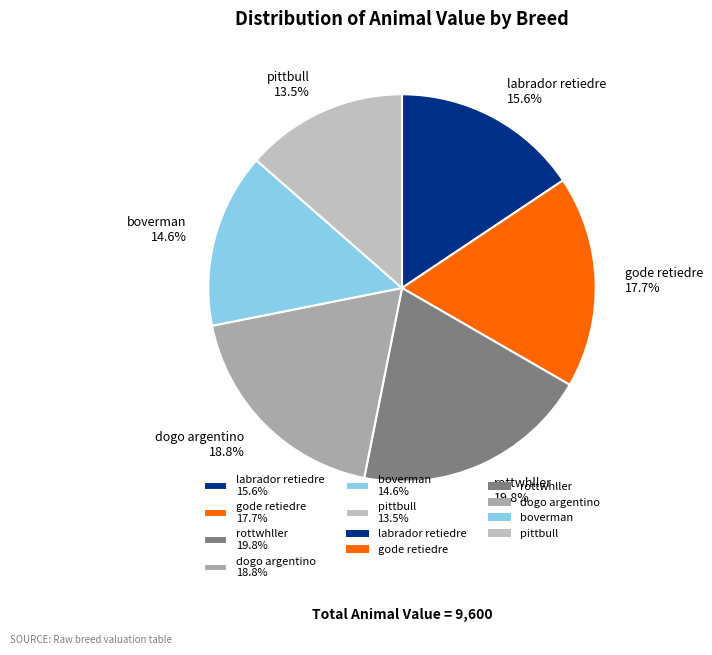

To the nearest percent, what portion does gode retiedre represent?

18%